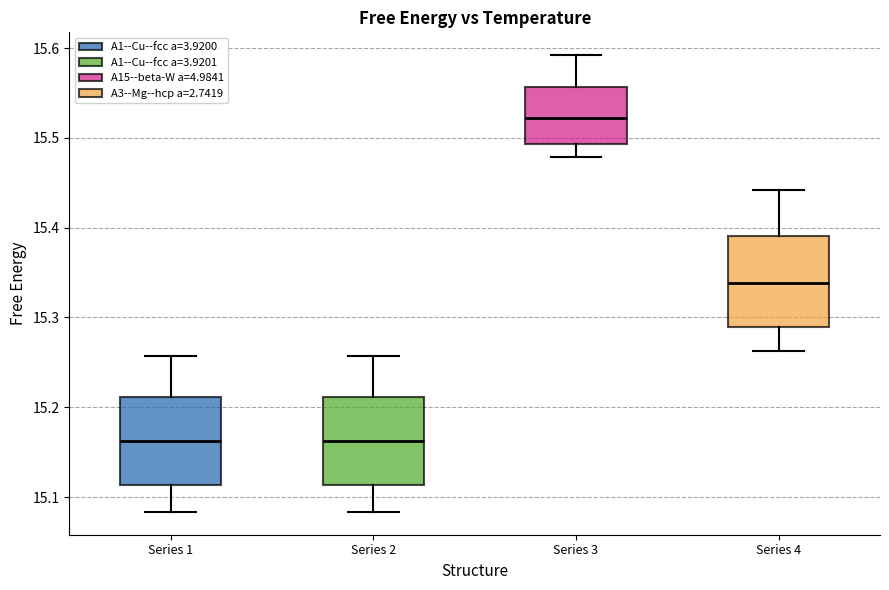

Reading left to right, read every box against the y-axis: the position of its median line, the range the box covers, and the ends of its whiskers. The values are not printed on the chart, so give them approximately, as read against the axis.

Series 1: median 15.16, box 15.11 to 15.21, whiskers 15.08 to 15.26
Series 2: median 15.16, box 15.11 to 15.21, whiskers 15.08 to 15.26
Series 3: median 15.52, box 15.49 to 15.56, whiskers 15.48 to 15.59
Series 4: median 15.34, box 15.29 to 15.39, whiskers 15.26 to 15.44